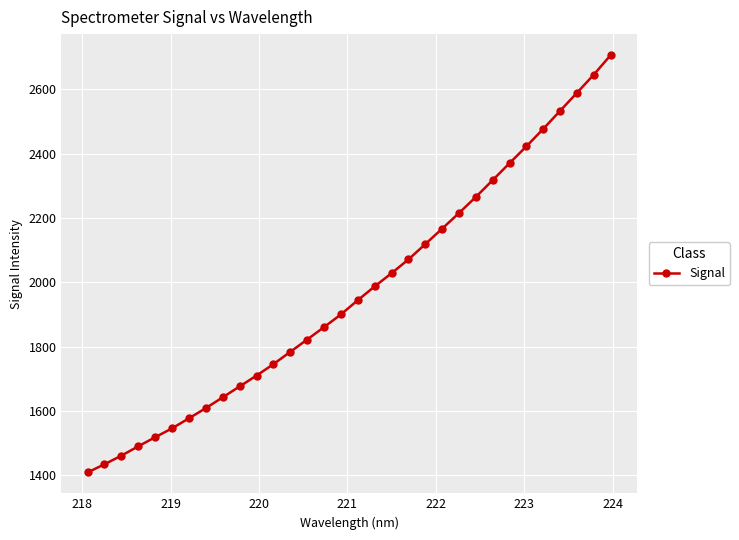

What is the maximum value shown in the chart?

2706.6